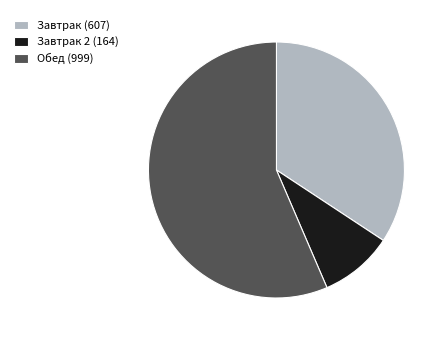

Combined, do Обед (999) and Завтрак (607) account for over 50%?

Yes